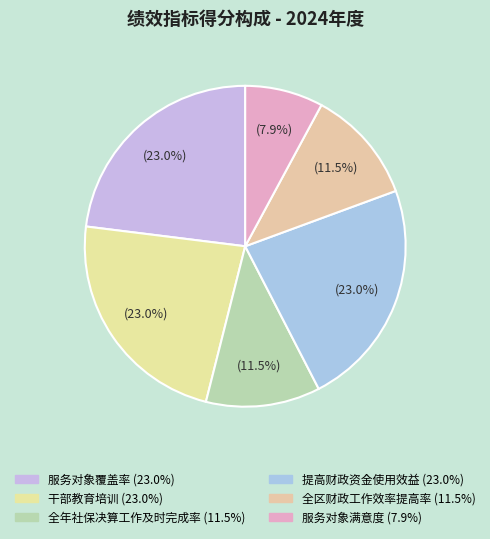

Is 全年社保决算工作及时完成率 the majority of the pie?

No